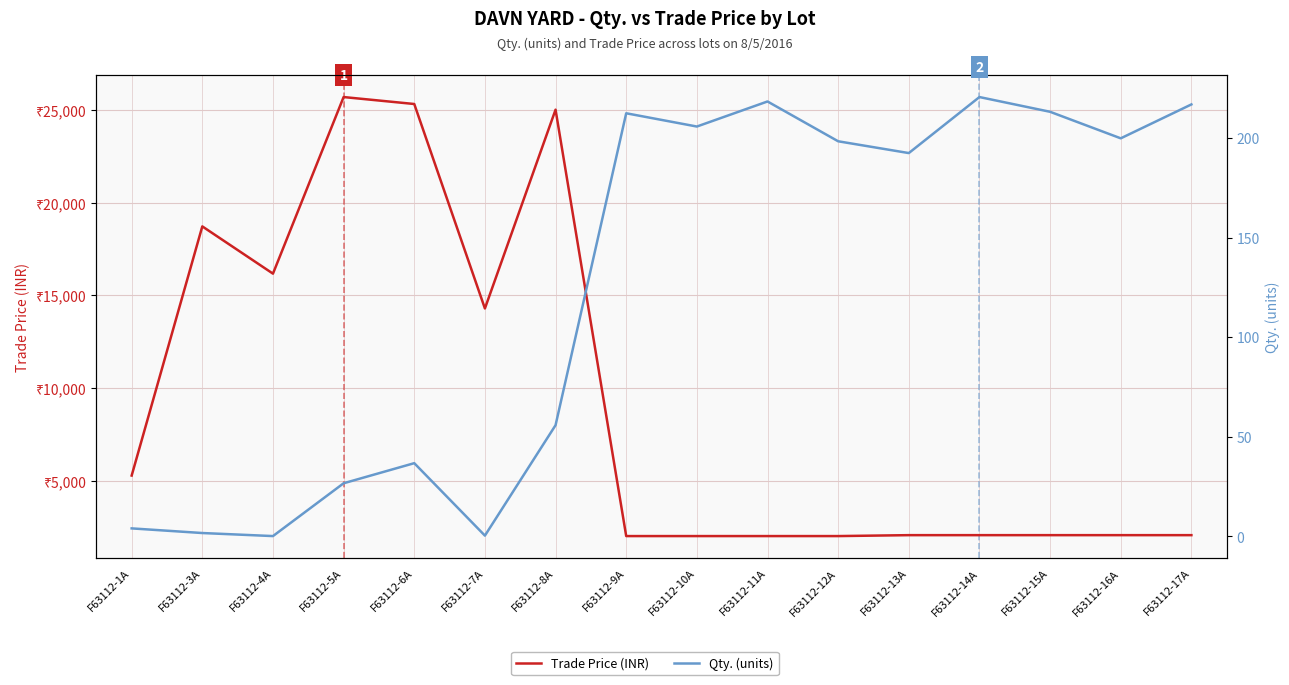

Is it true that Trade Price (INR) equals 14297.3 at F63112-7A?

True